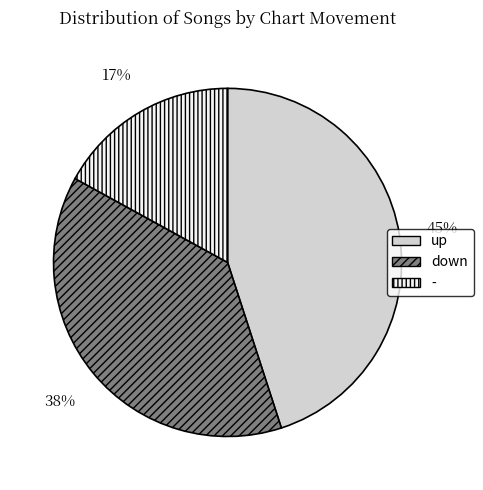

Is it true that - is 3% of the pie?

False